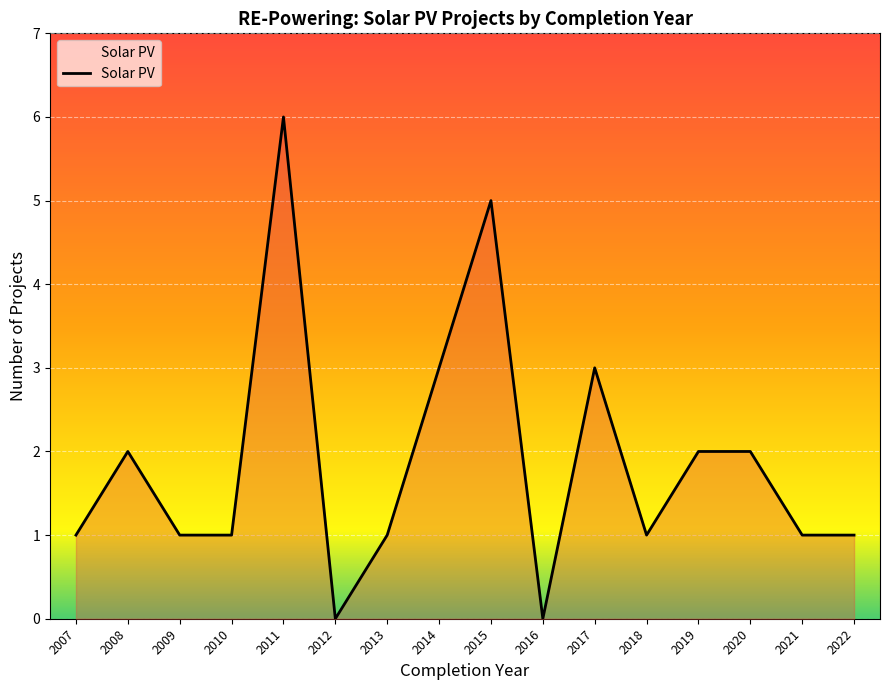

What is the change in value from 2010 to 2011?

+5